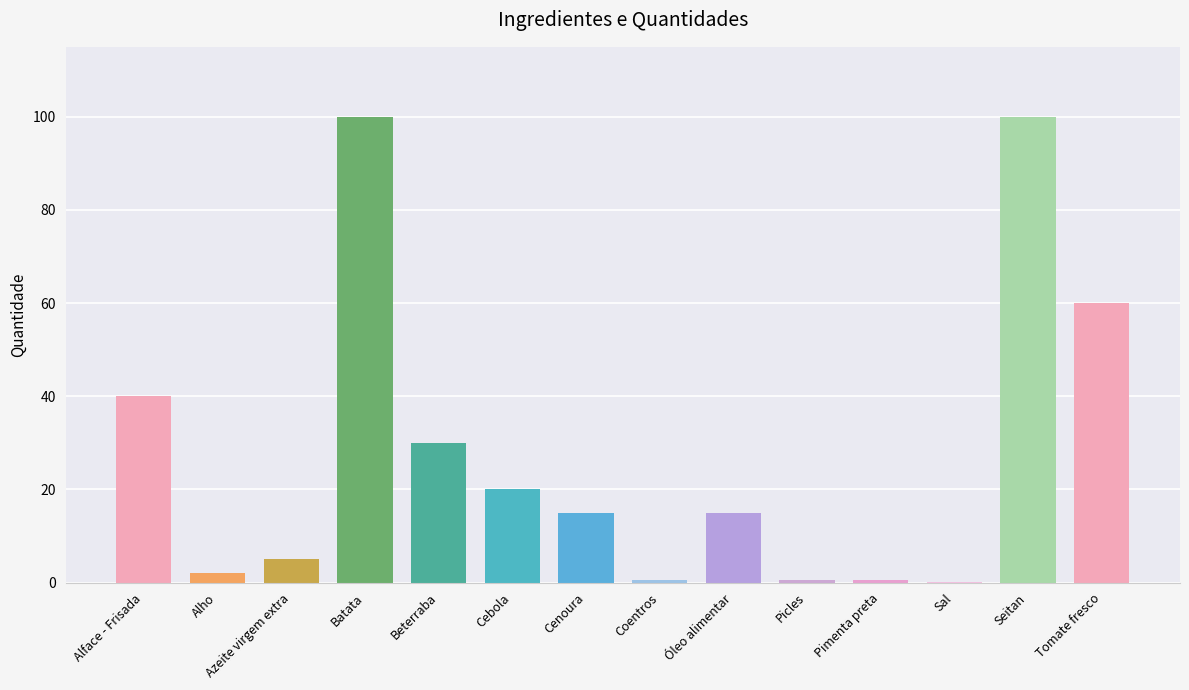

What is the sum of all values?

388.6